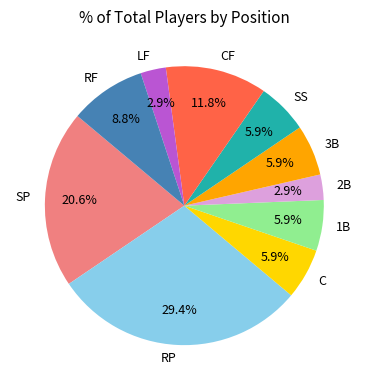

Does RF represent more than half of the total?

No